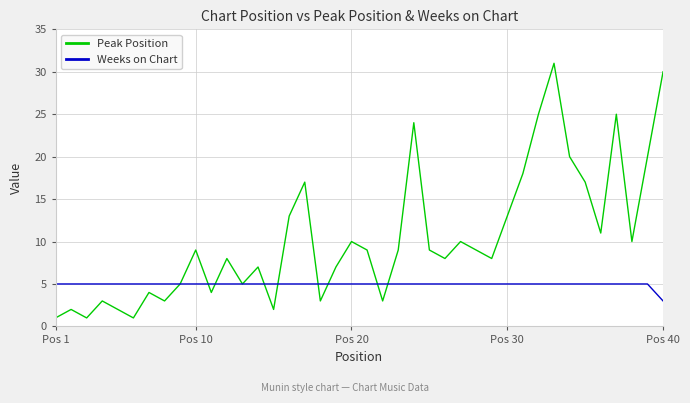

Which series has the largest range (max minus min)?

Peak Position